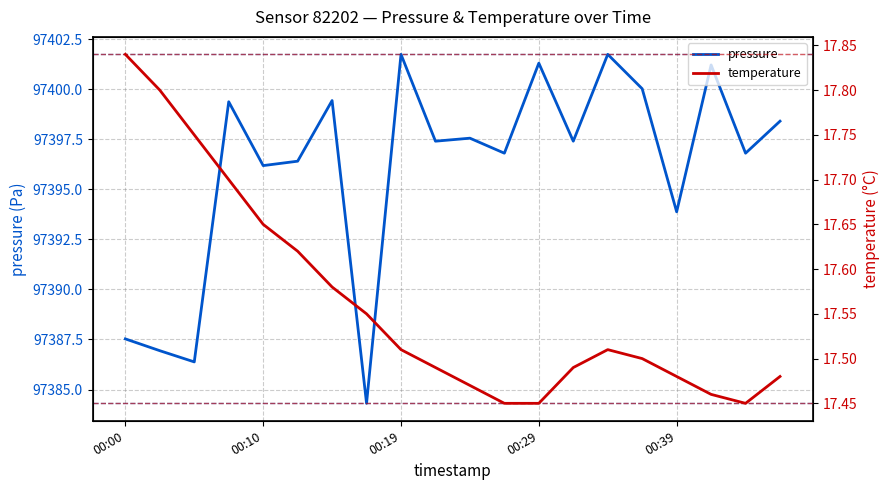

At which label is pressure closest to 97393?

00:39